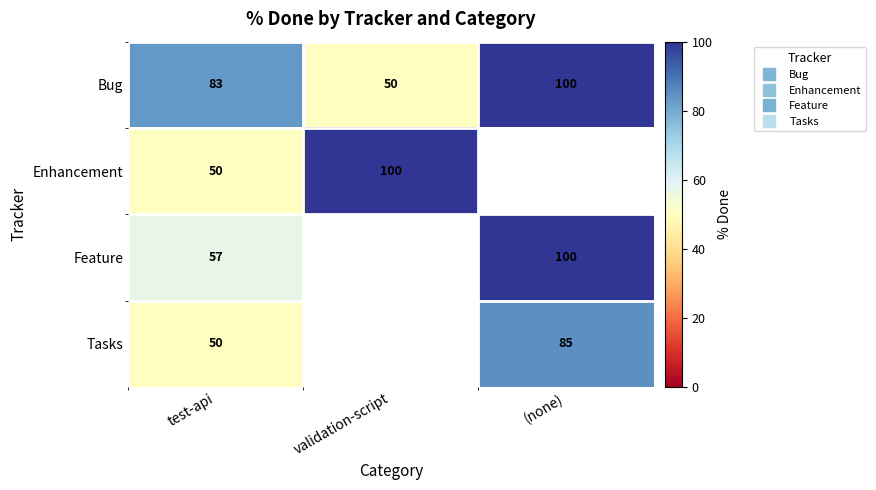

At how many categories does at least one series exceed 72?

3